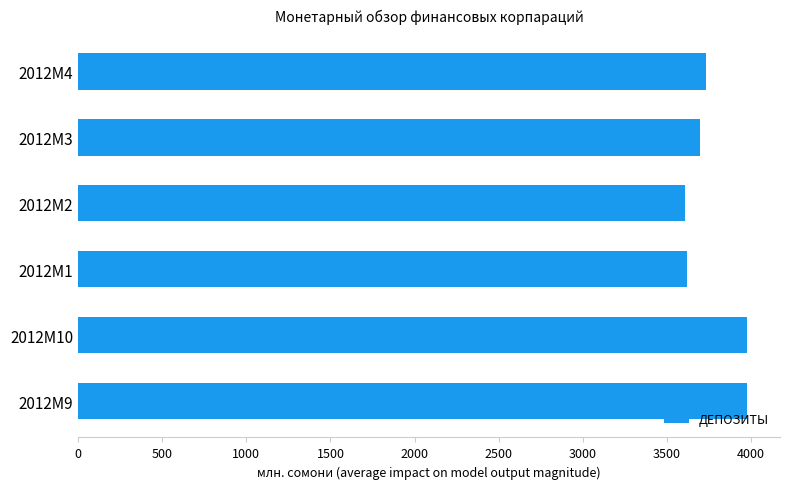

What is the difference between the maximum and second lowest values?

353.1